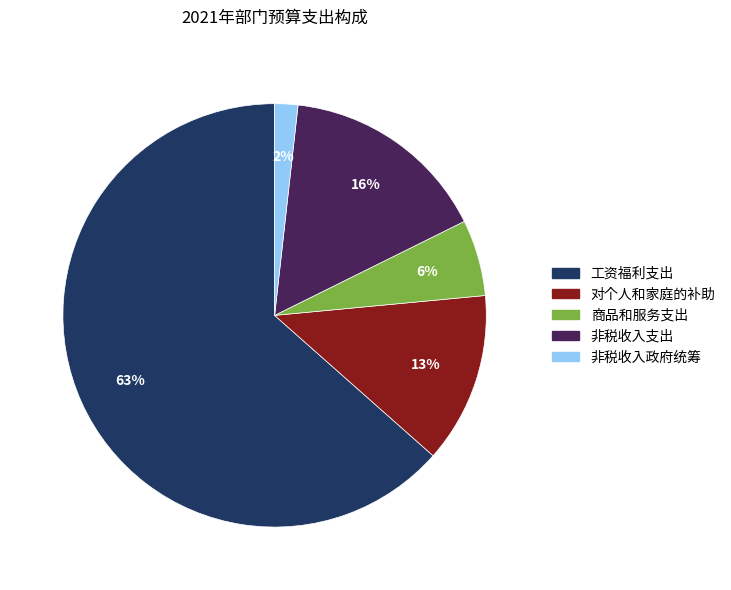

Which has a higher value, 对个人和家庭的补助 or 非税收入支出?

非税收入支出